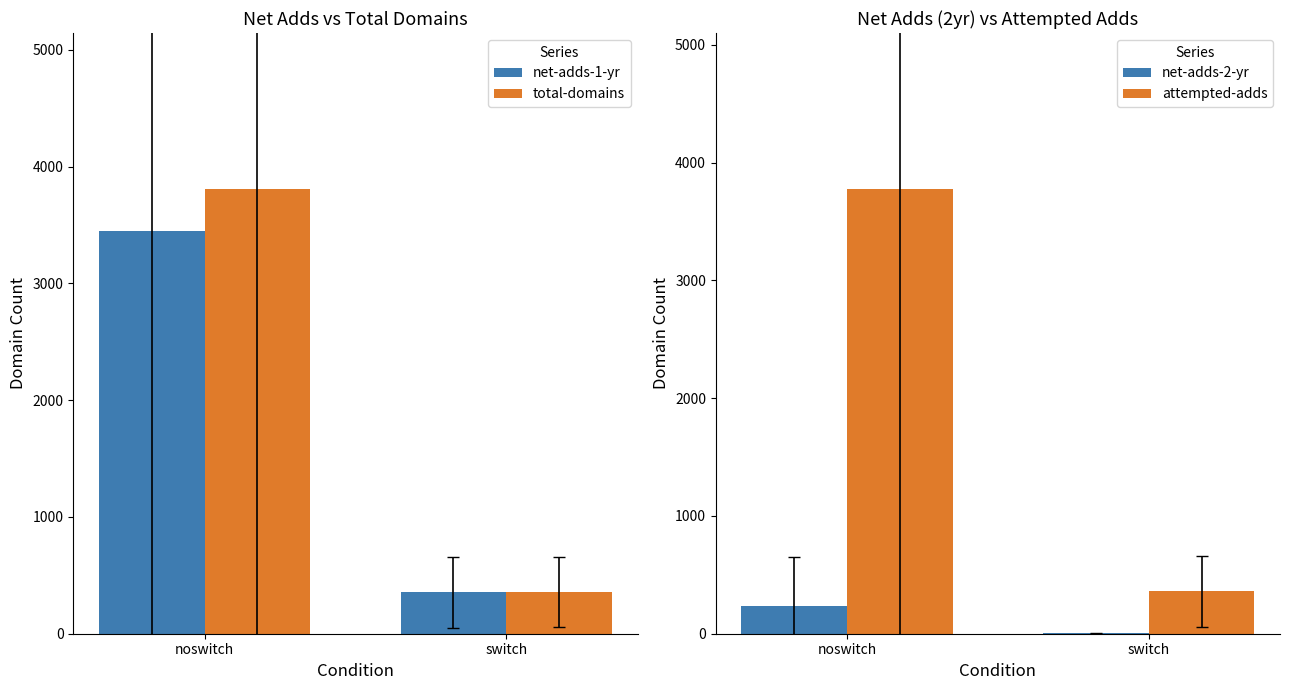

Reading left to right, extract all data points from this chart.

net-adds-1-yr: noswitch=3453.6	switch=354.4
total-domains: noswitch=3811.4	switch=359.0
net-adds-2-yr: noswitch=237.0	switch=2.6
attempted-adds: noswitch=3777.4	switch=358.8